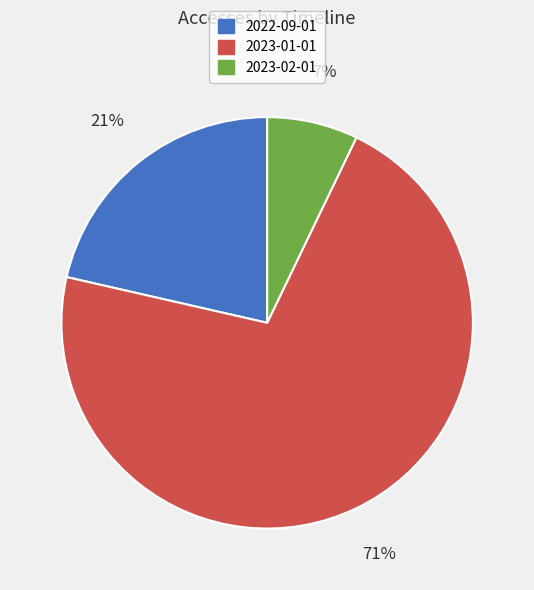

Do 2023-01-01 and 2022-09-01 together represent more than half of the pie?

Yes